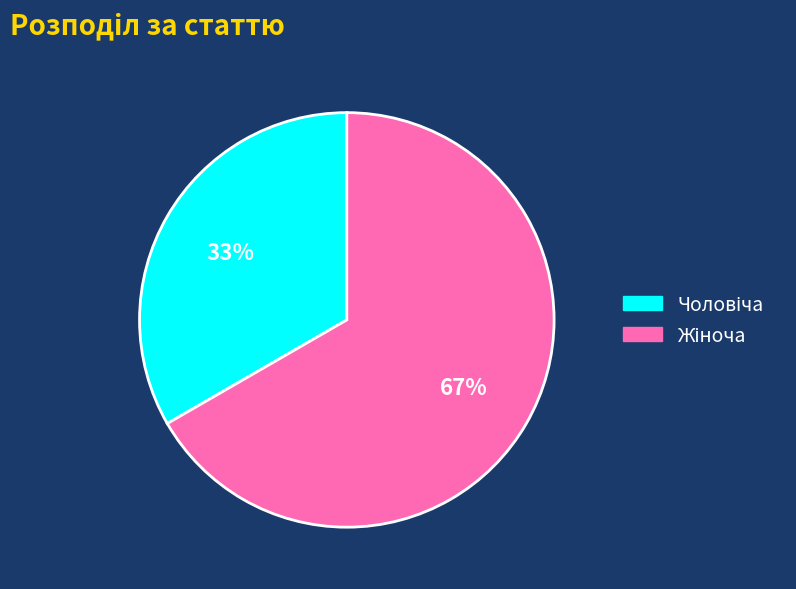

To the nearest percent, what is the average slice percentage?

50%